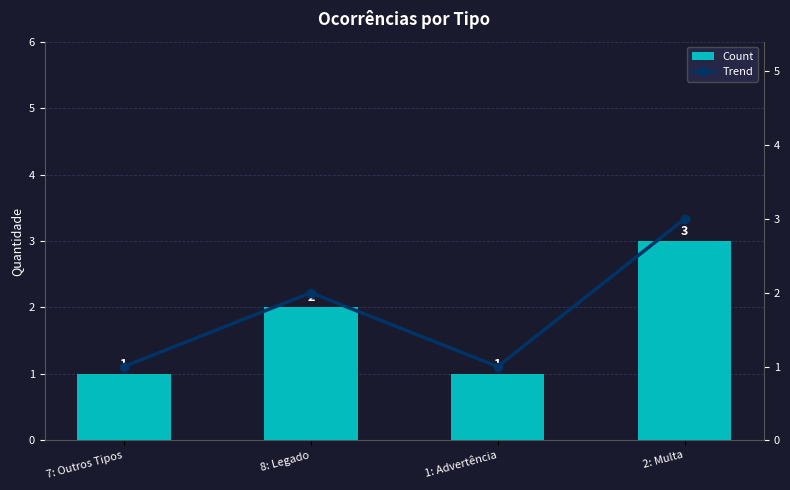

What is the sum of all Count values?

7